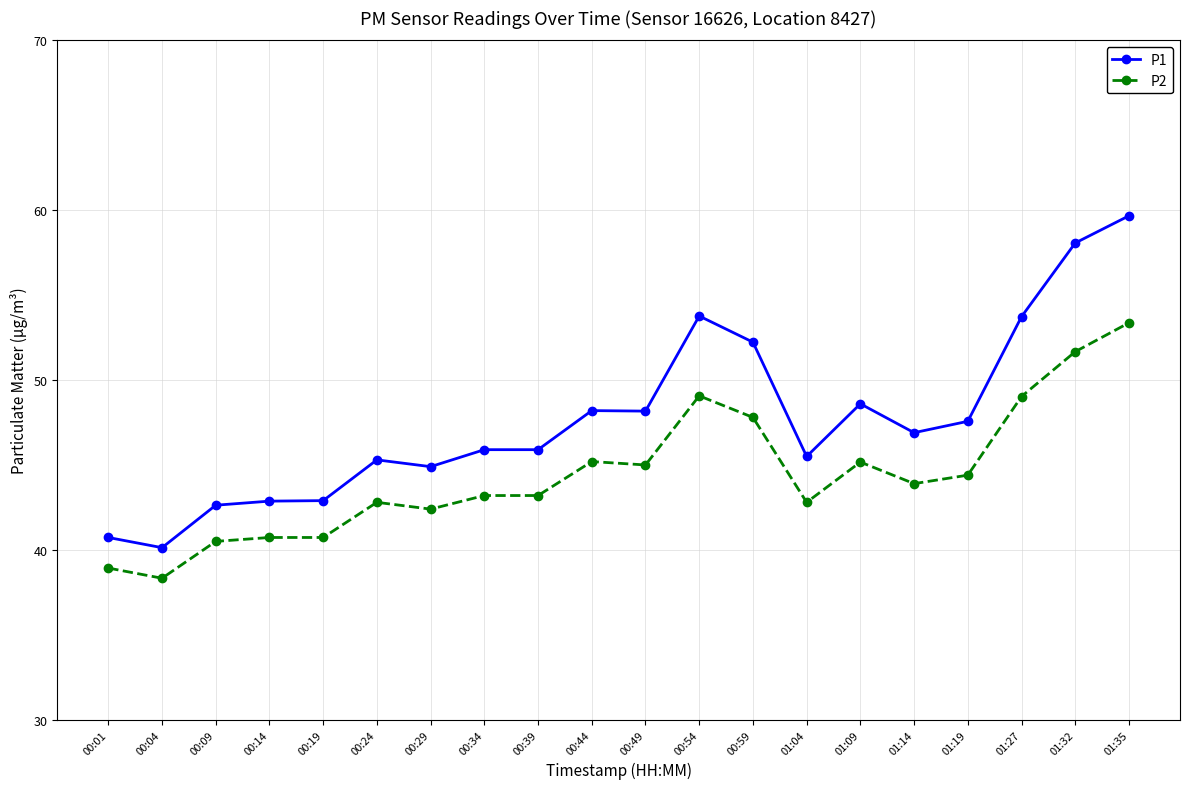

Is it true that P2 equals 22.2 at 00:59?

False